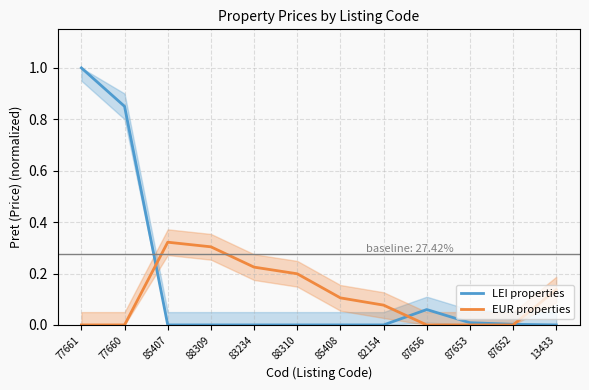

Between 85407 and 13433, which series saw the biggest shift?

EUR properties